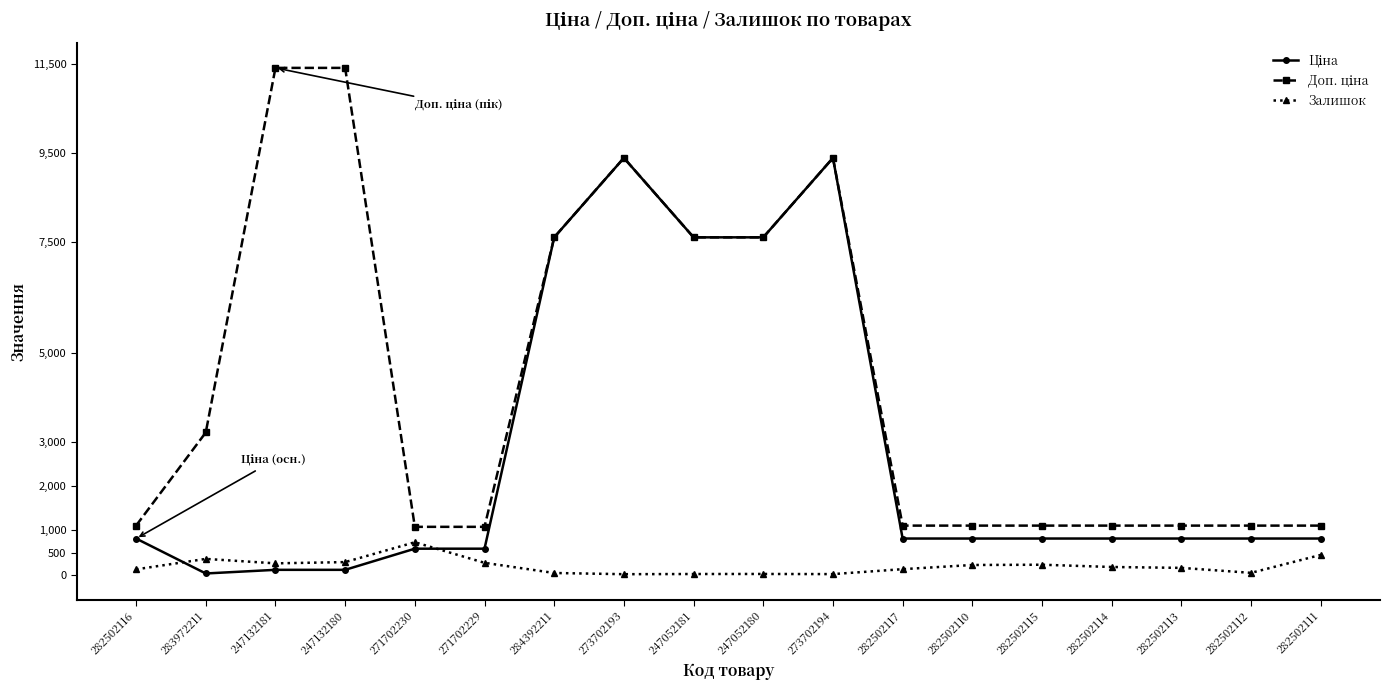

What is the maximum value shown in the chart?

11410.0